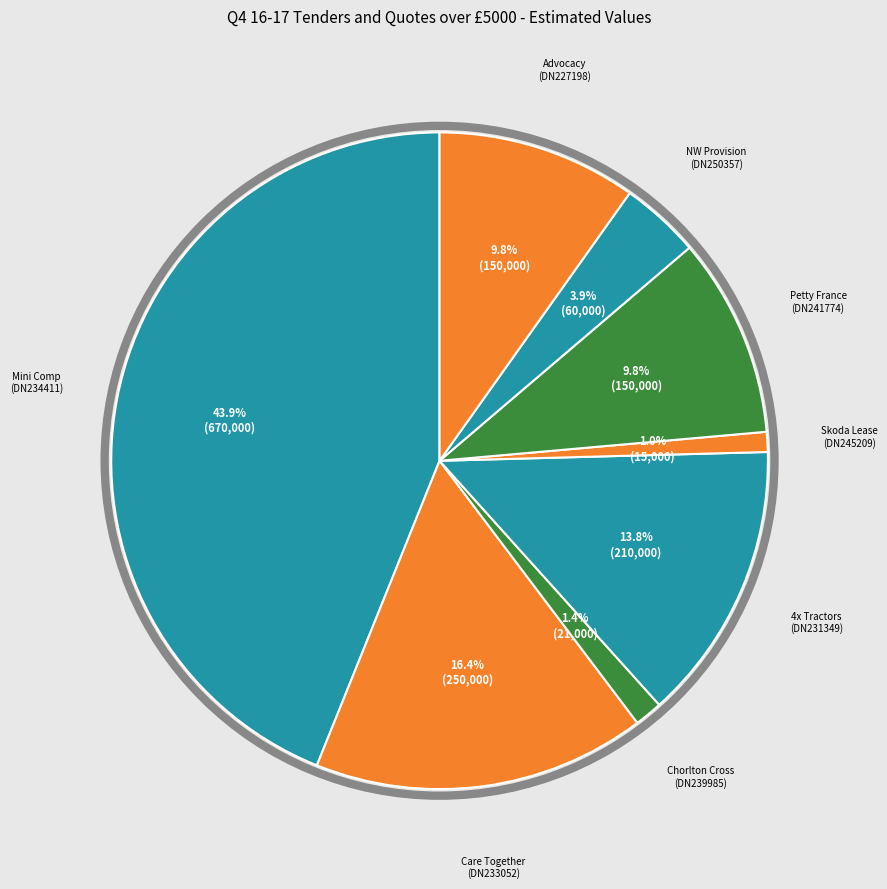

How many segments does this pie chart have?

8